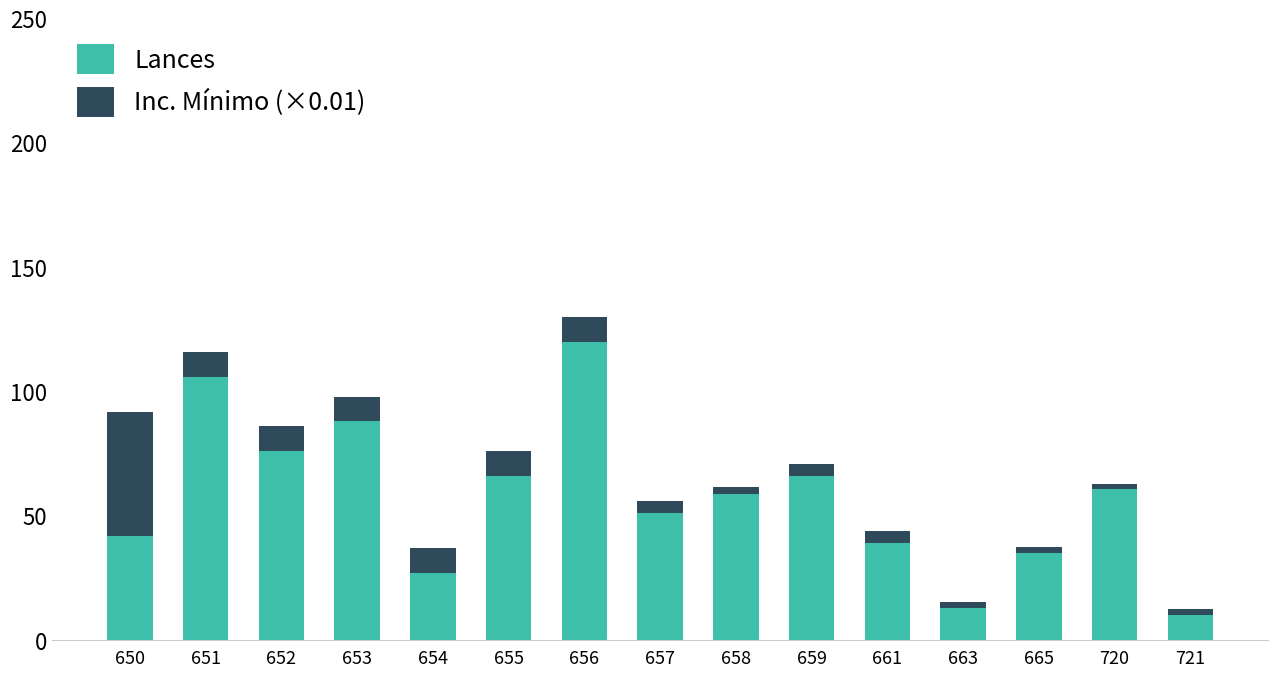

Is it true that Lances equals 96.7 at 658?

False